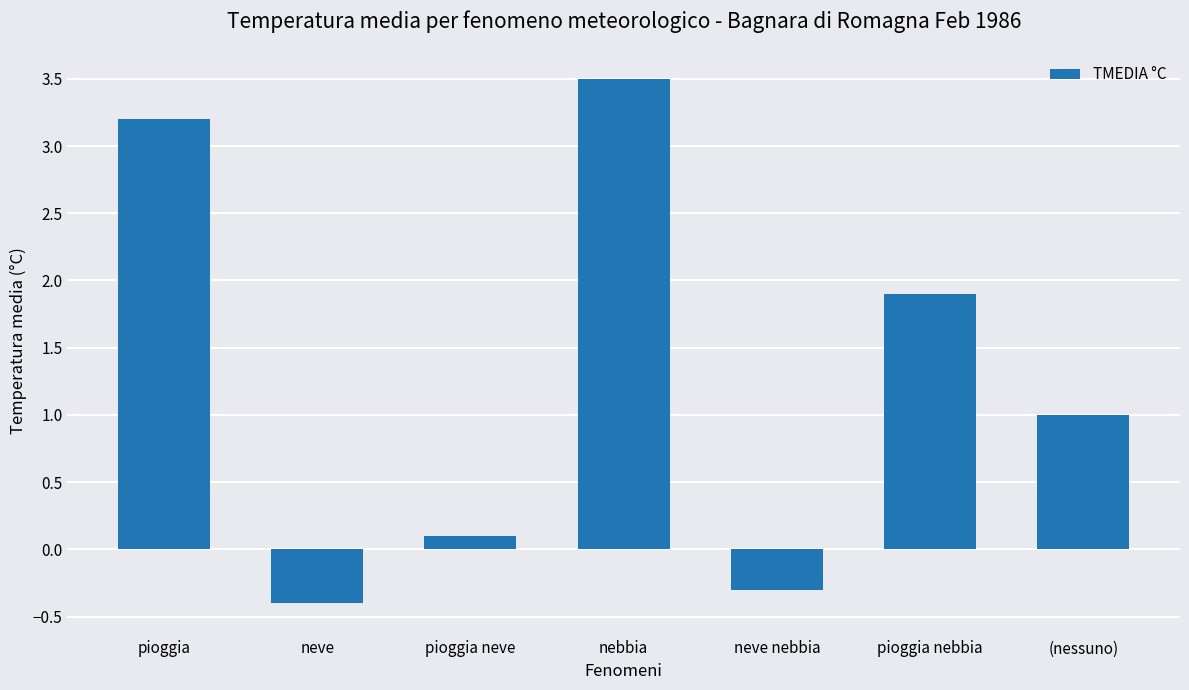

Reading left to right, transcribe all the data shown in this chart.

3.2	-0.4	0.1	3.5	-0.3	1.9	1.0